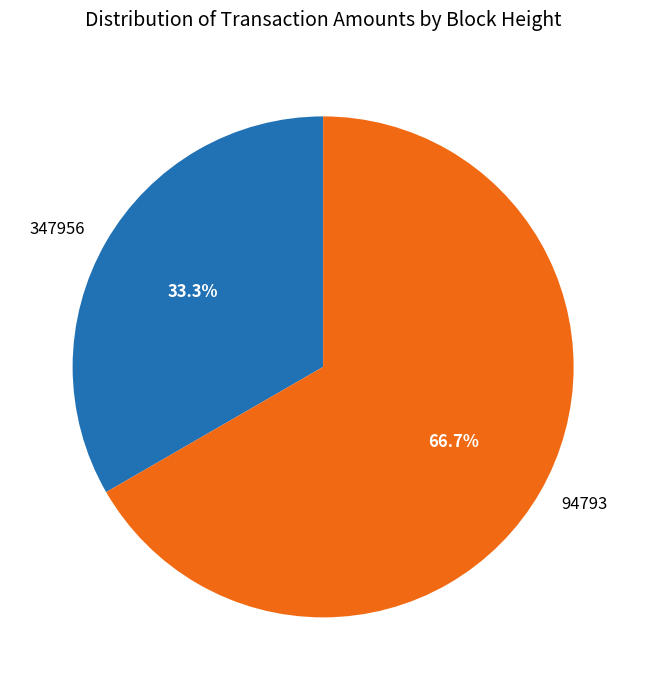

To the nearest percent, what is the combined percentage of 347956 and 94793?

100%